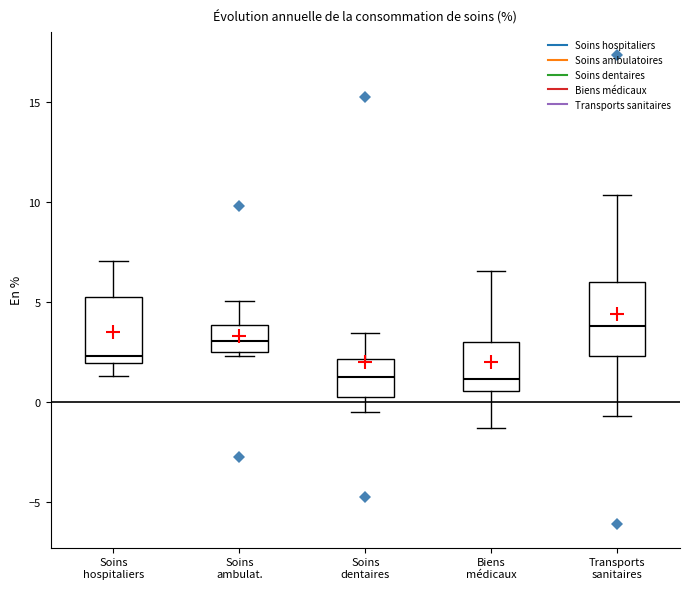

Reading left to right, read every box against the y-axis: the position of its median line, the range the box covers, and the ends of its whiskers. The values are not printed on the chart, so give them approximately, as read against the axis.

Soins hospitaliers: median 2.5, box 2.0 to 5.0, whiskers 1.5 to 7.0
Soins ambulat.: median 3.0, box 2.5 to 4.0, whiskers 2.5 (just below the box's lower edge) to 5.0
Soins dentaires: median 1.5, box 0.0 to 2.0, whiskers -0.5 to 3.5
Biens médicaux: median 1.0, box 0.5 to 3.0, whiskers -1.5 to 6.5
Transports sanitaires: median 4.0, box 2.5 to 6.0, whiskers -0.5 to 10.5